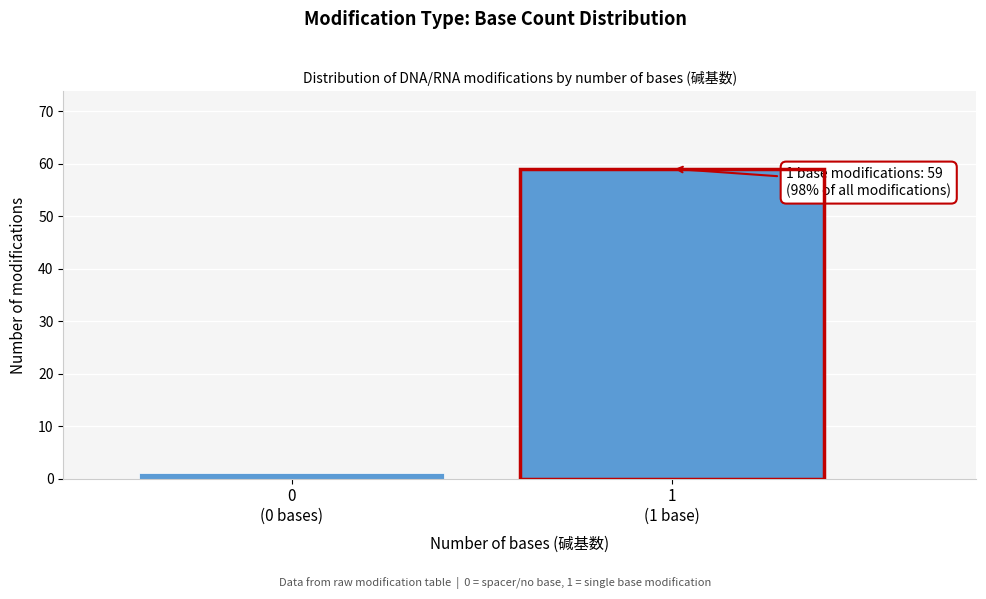

Reading right to left, what are all the values shown in this chart?

59	1